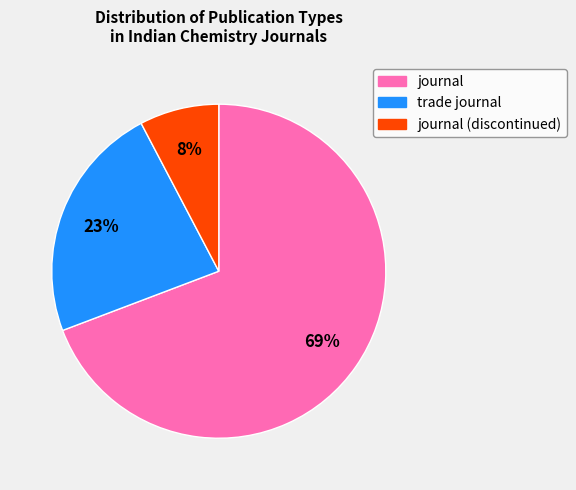

To the nearest percent, what is the average slice percentage?

33%